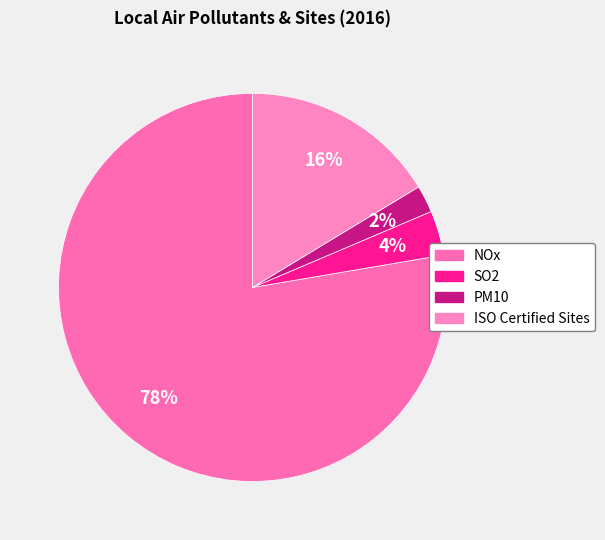

The PM10 slice represents 2% of the pie. True or false?

True